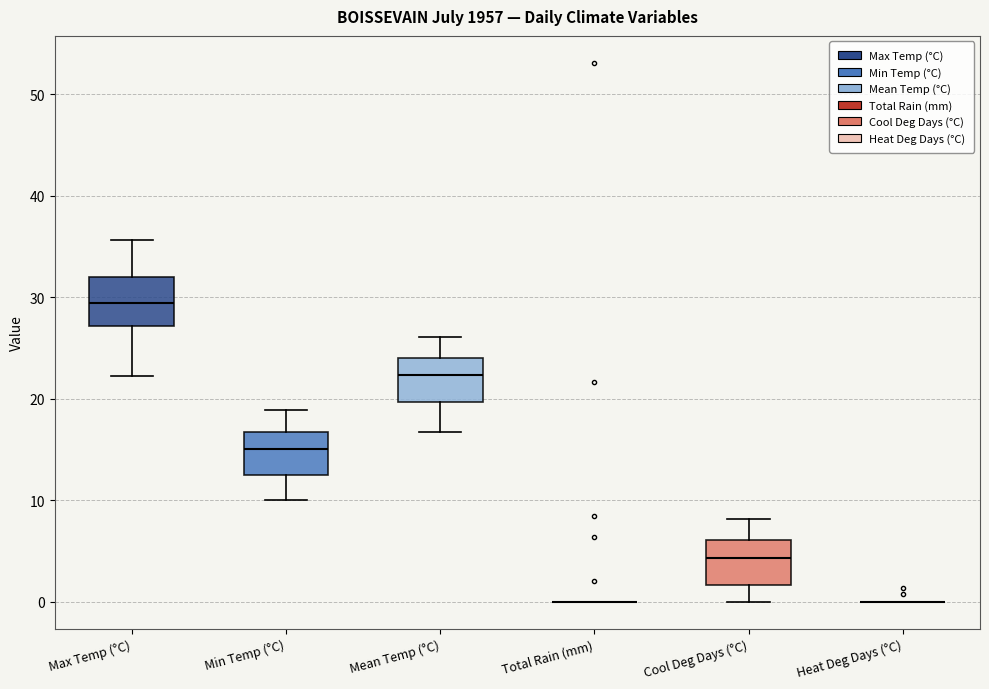

Where does the upper whisker of the box for Max Temp (°C) end on the y-axis? The values are not printed on the chart, so give them approximately, as read against the axis.

36